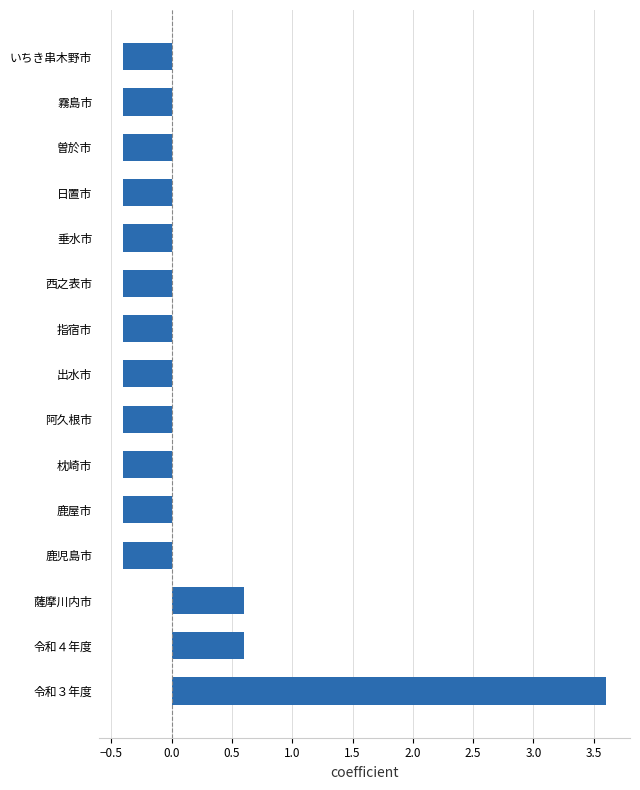

What is the difference between the values at 鹿児島市 and 薩摩川内市?

1.0